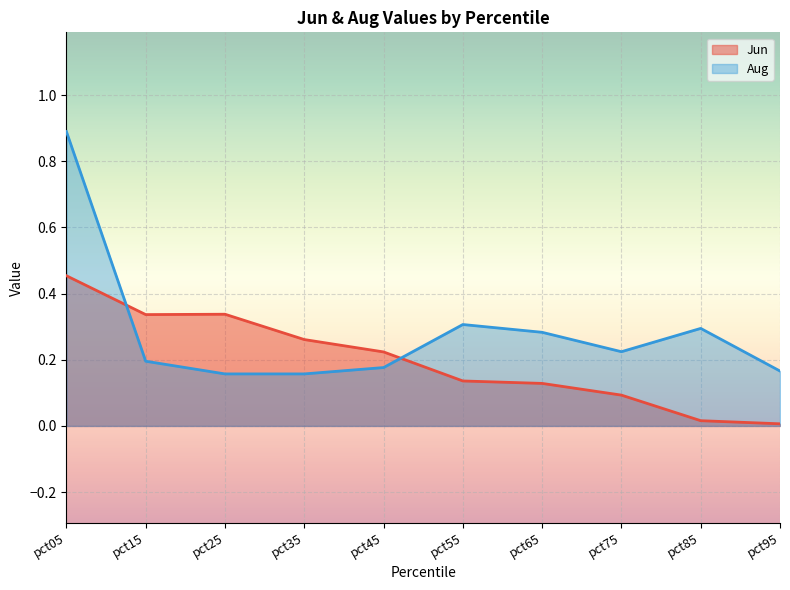

Between pct55 and pct75, which series saw the biggest shift?

Aug